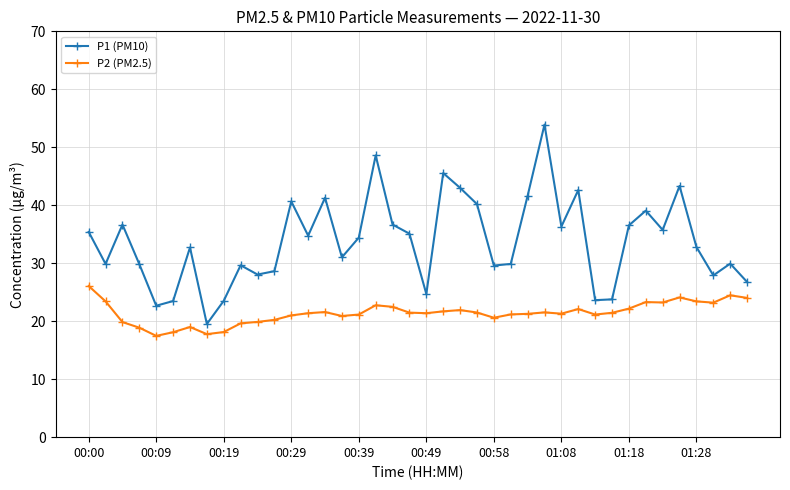

True or false: P1 (PM10) has more than 0 interior local peaks.

True